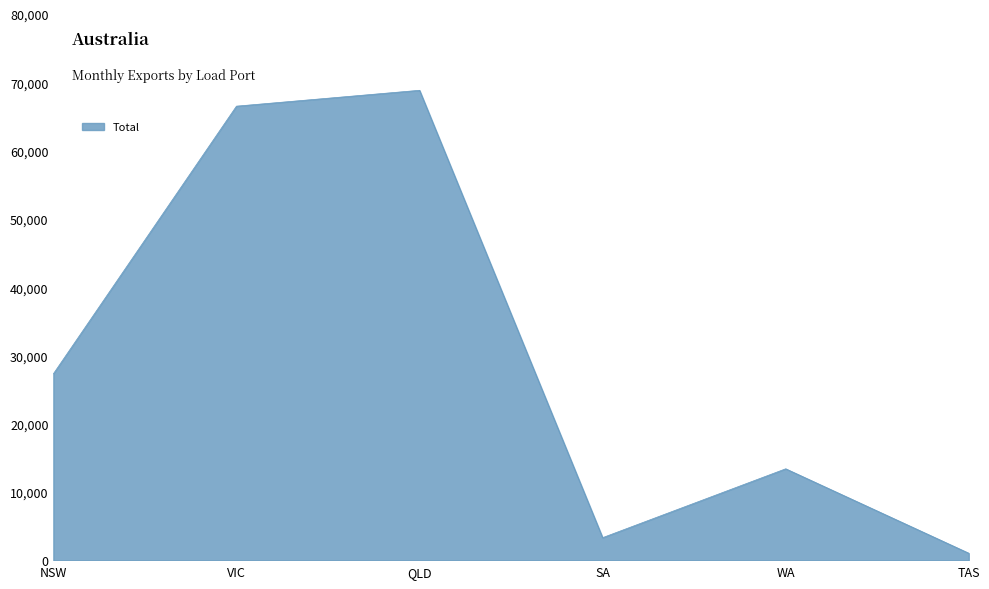

At which label is the value closest to 34944?

NSW